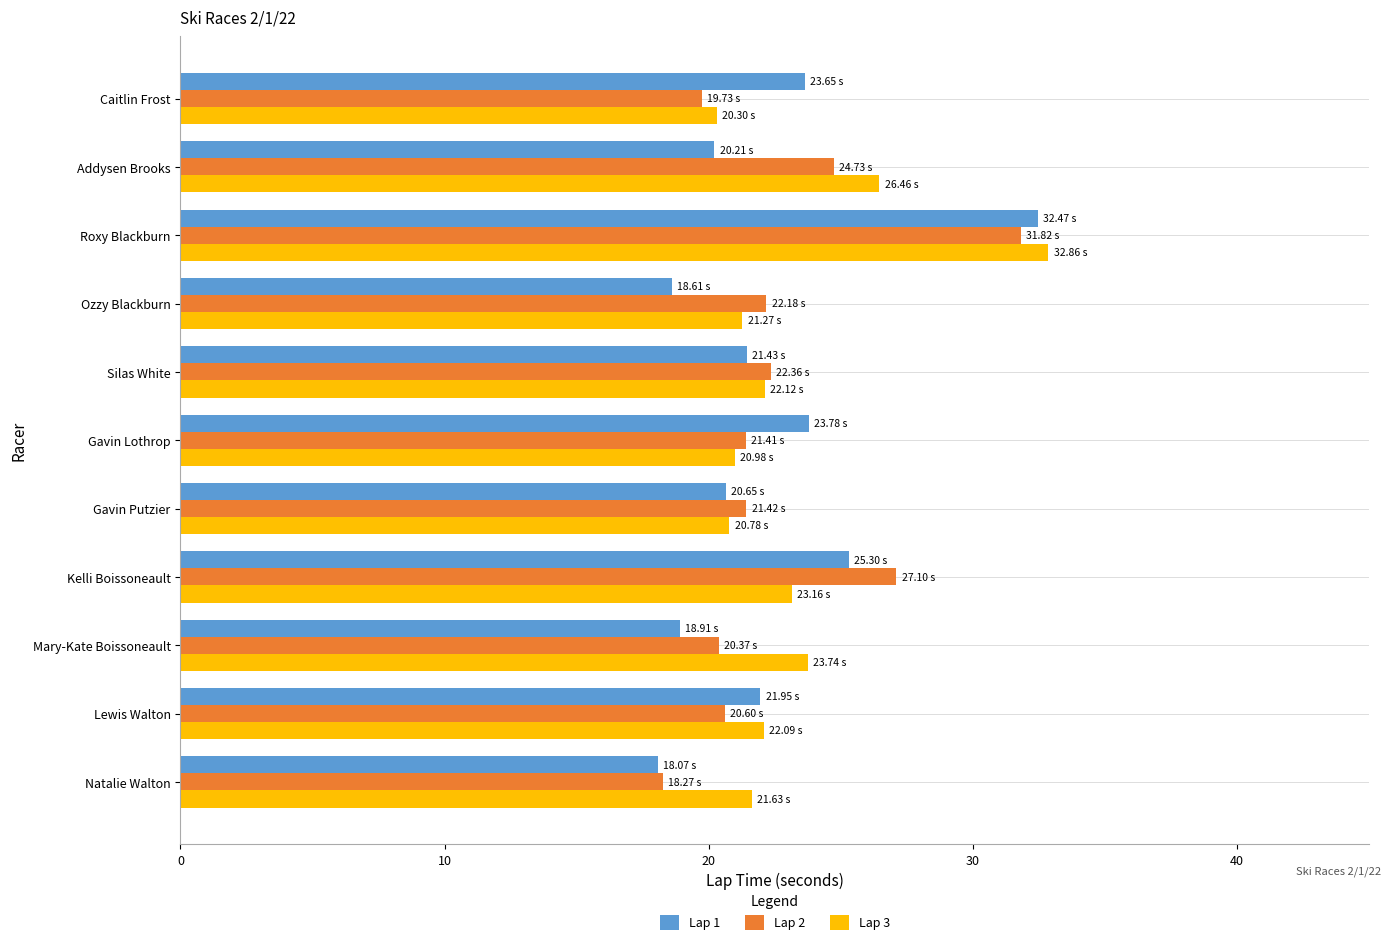

What is the difference between the maximum and minimum values in the Lap 1 series?

14.4